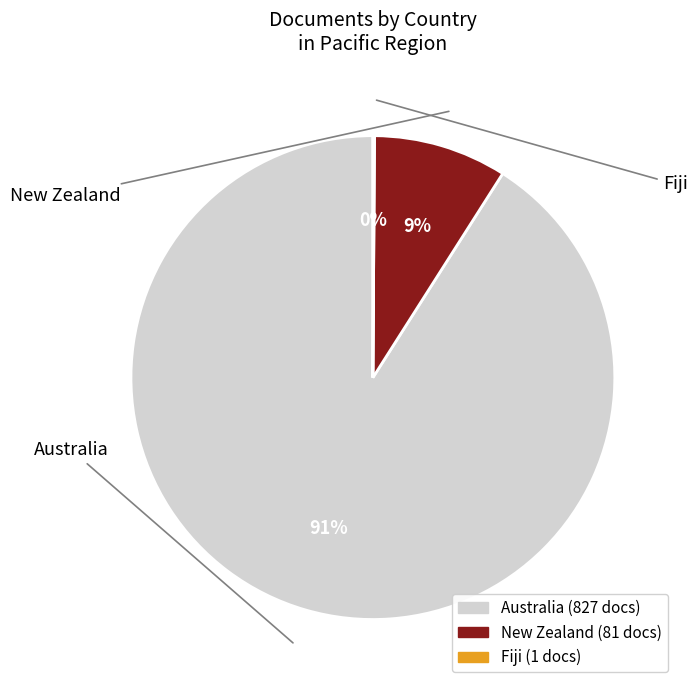

What percentage is the New Zealand slice, to the nearest percent?

9%